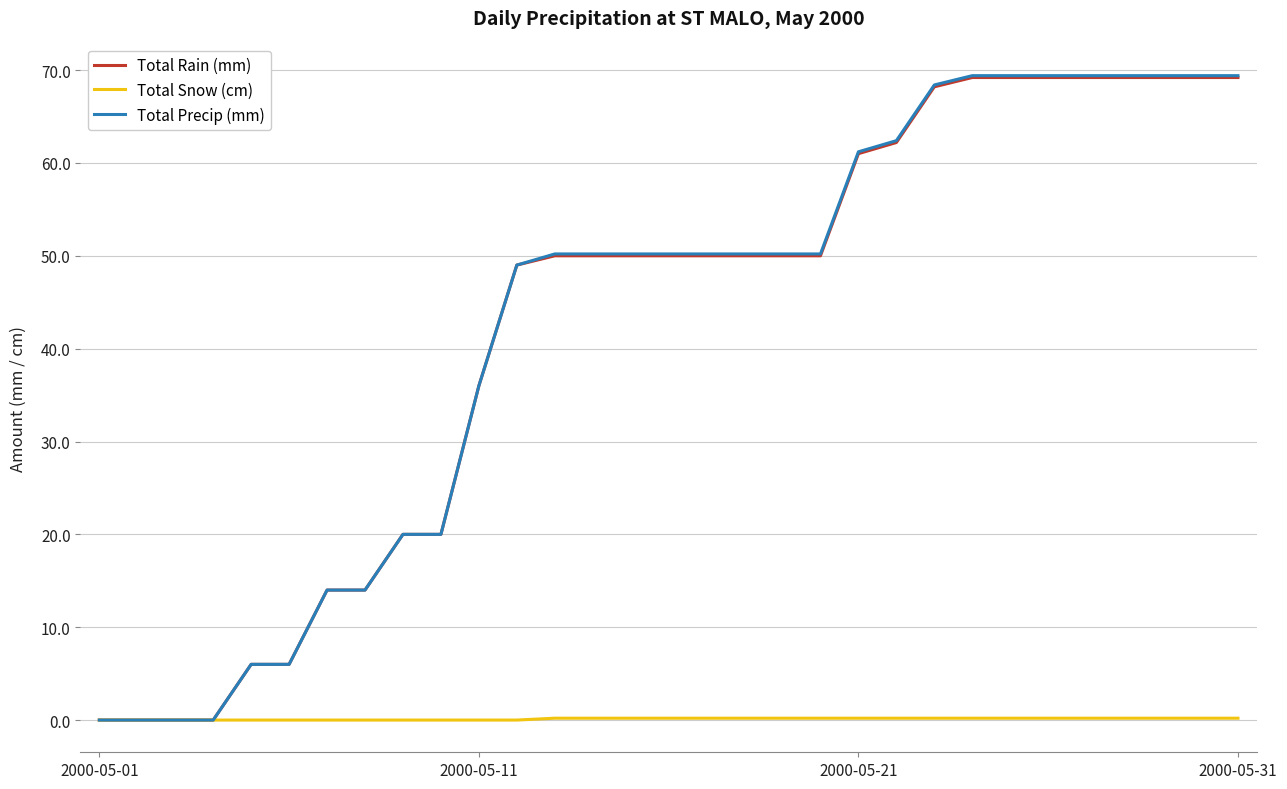

What is the maximum value shown in the chart?

69.4